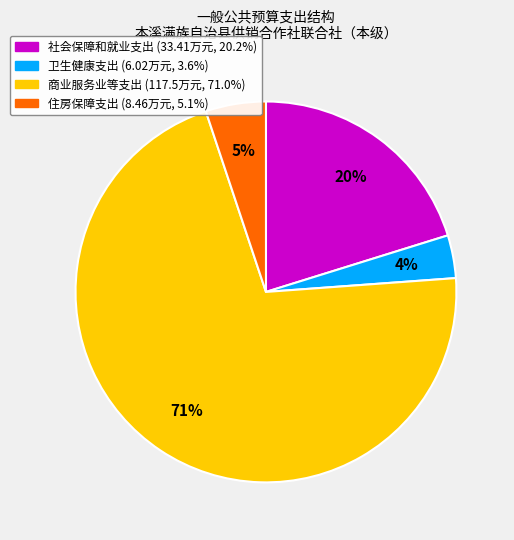

To the nearest percent, what is the combined percentage of 社会保障和就业支出 and 卫生健康支出?

24%